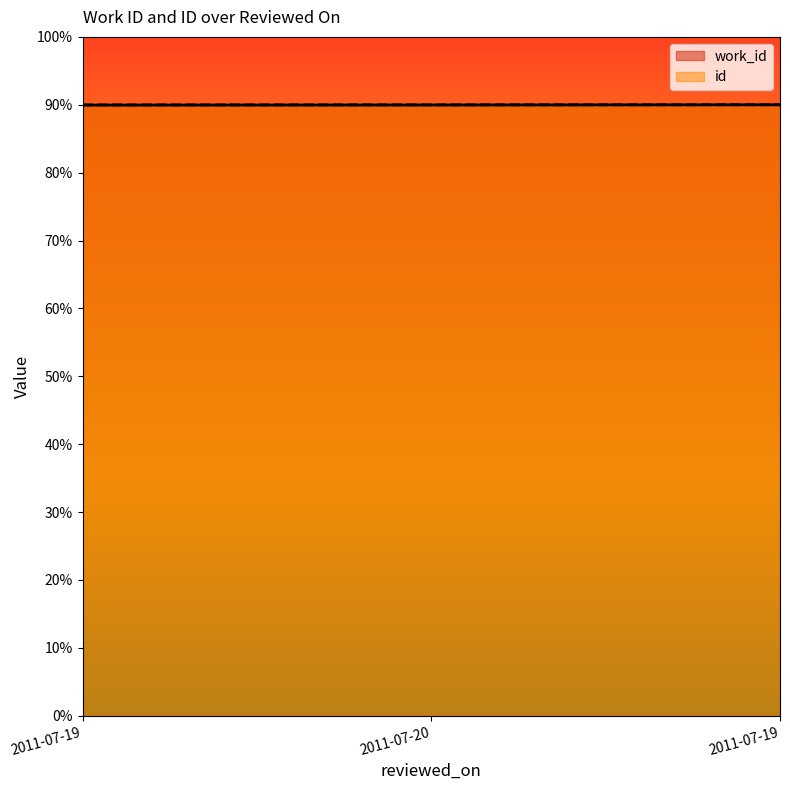

Which series has the largest range (max minus min)?

work_id